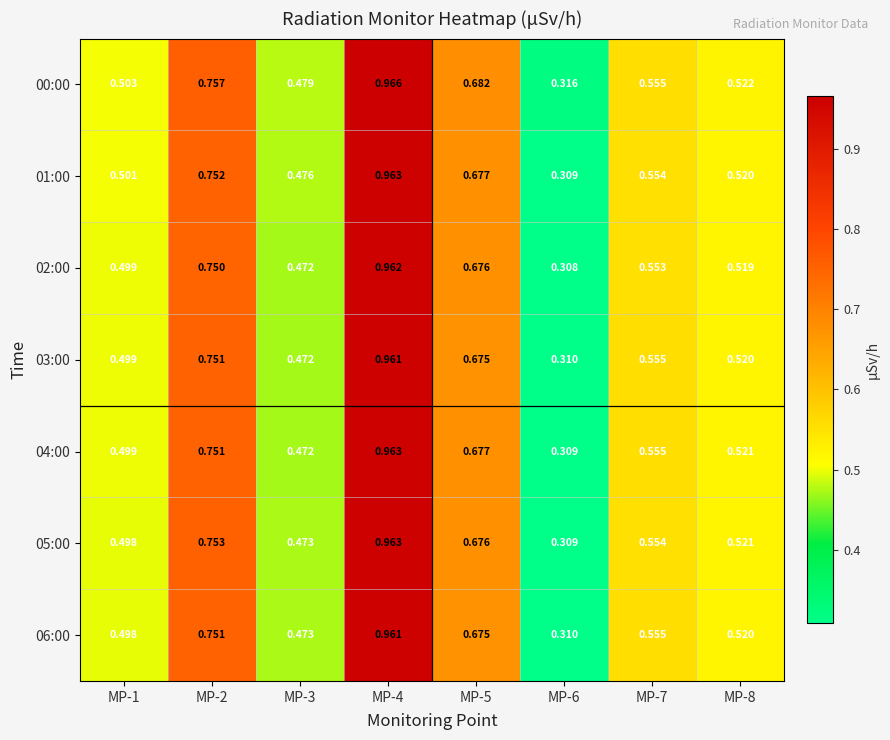

Is the value of 01:00 at MP-2 greater than the value of 03:00 at MP-7?

Yes